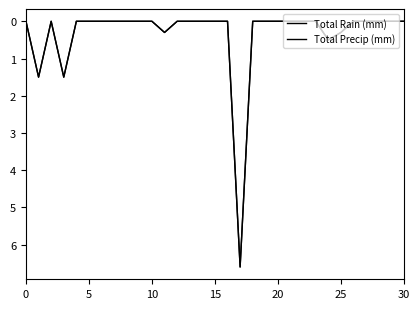

How many interior local valleys does the Total Rain (mm) series have?

1